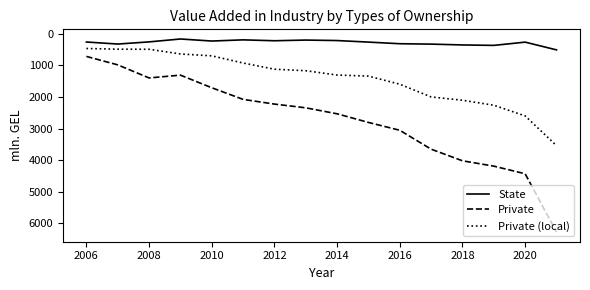

How many distinct data groups are displayed?

3